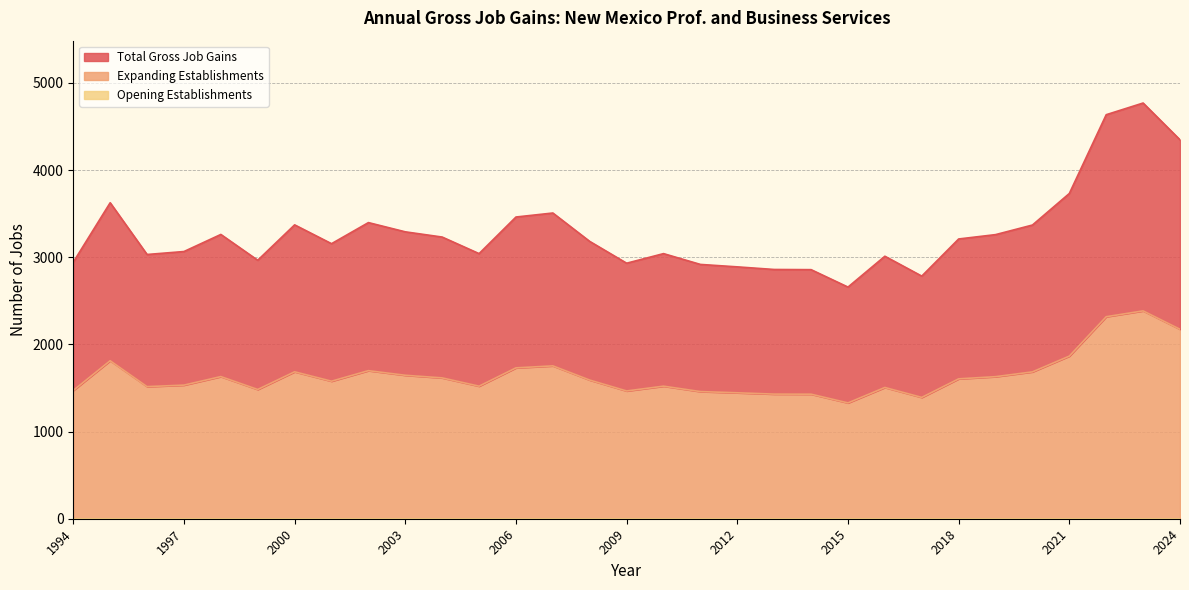

What is the difference between the maximum and second lowest values in the Total Gross Job Gains series?

993